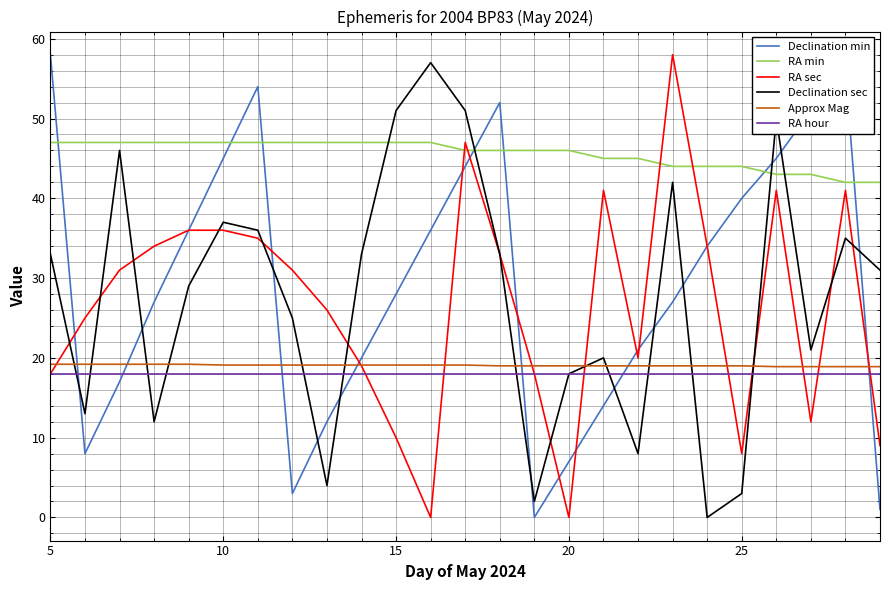

Which series has the largest total across all categories?

RA min